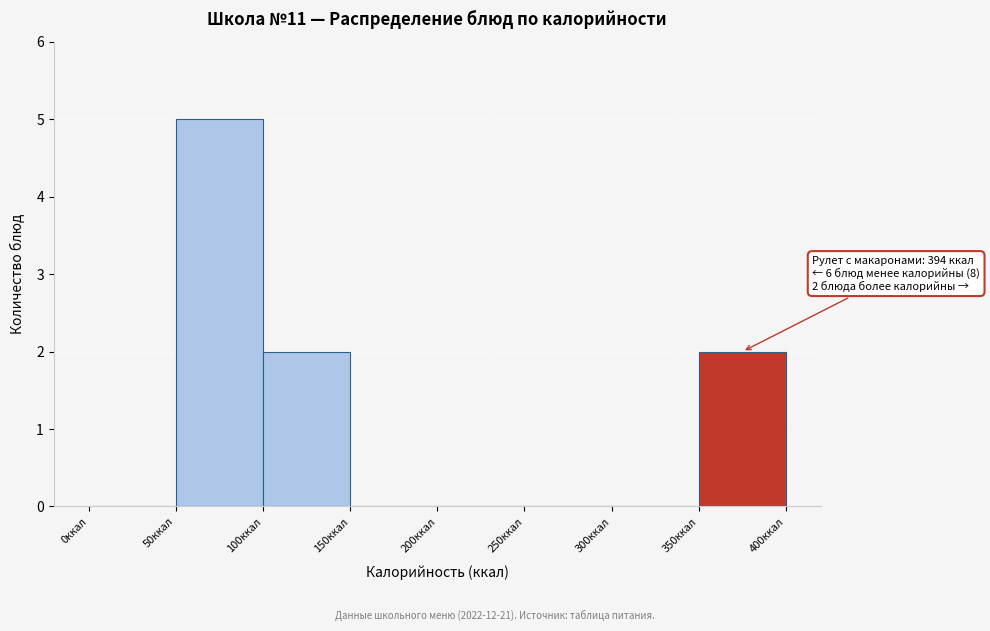

Over which range of the x-axis is the bar tallest?

50 to 100